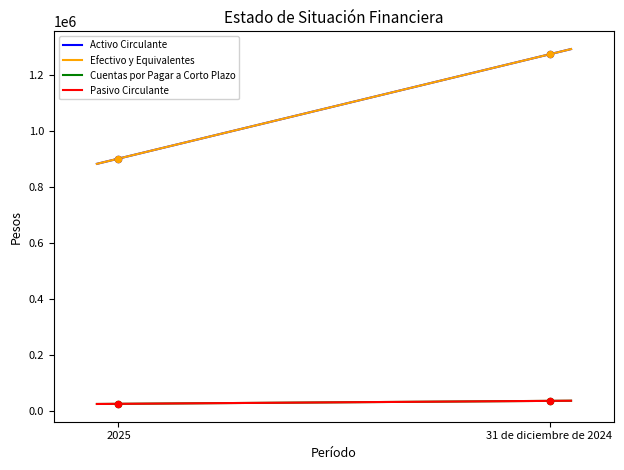

What are all the series names shown in the legend?

Activo Circulante, Efectivo y Equivalentes, Cuentas por Pagar a Corto Plazo, Pasivo Circulante